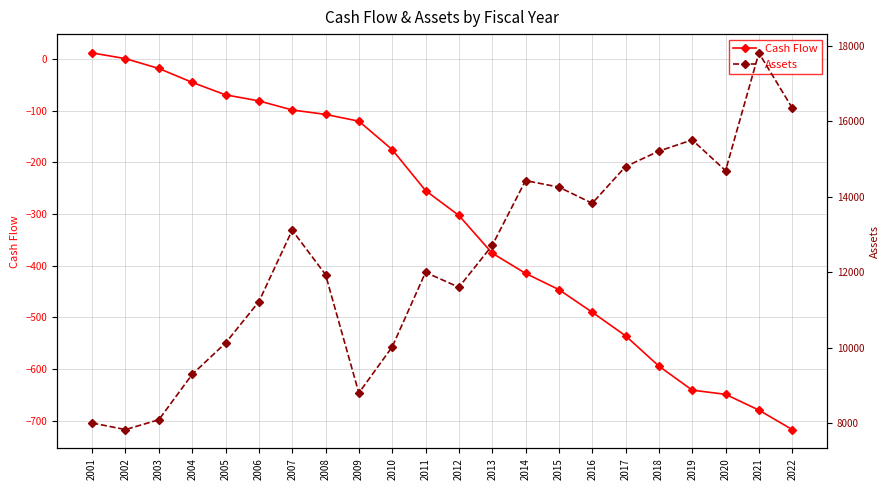

List the series in order of their overall mean, lowest first.

Cash Flow, Assets